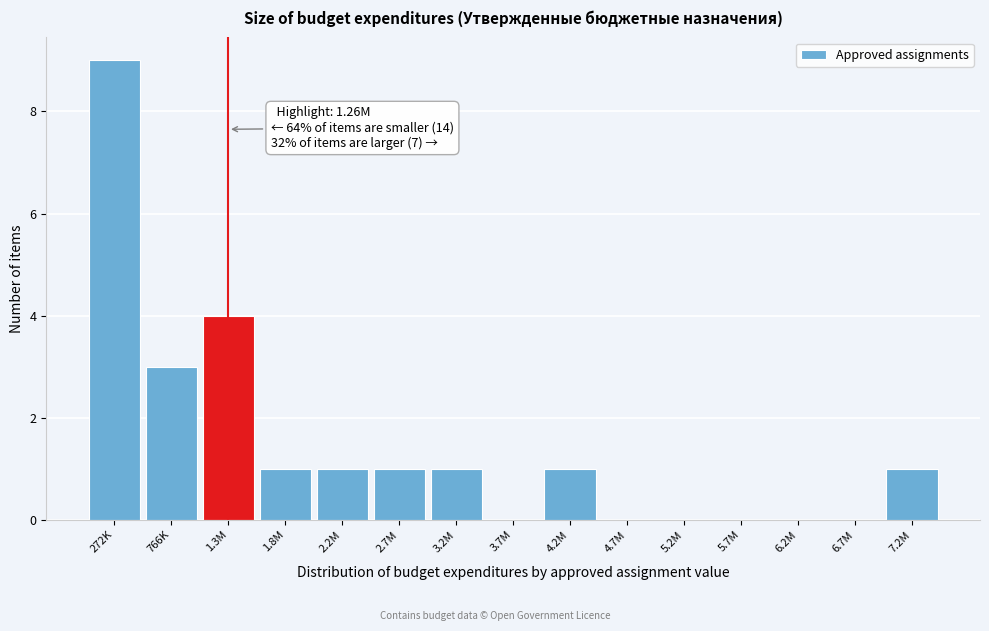

Reading left to right, extract all data points from this chart.

272K=9	766K=3	1.3M=4	1.8M=1	2.2M=1	2.7M=1	3.2M=1	3.7M=0	4.2M=1	4.7M=0	5.2M=0	5.7M=0	6.2M=0	6.7M=0	7.2M=1